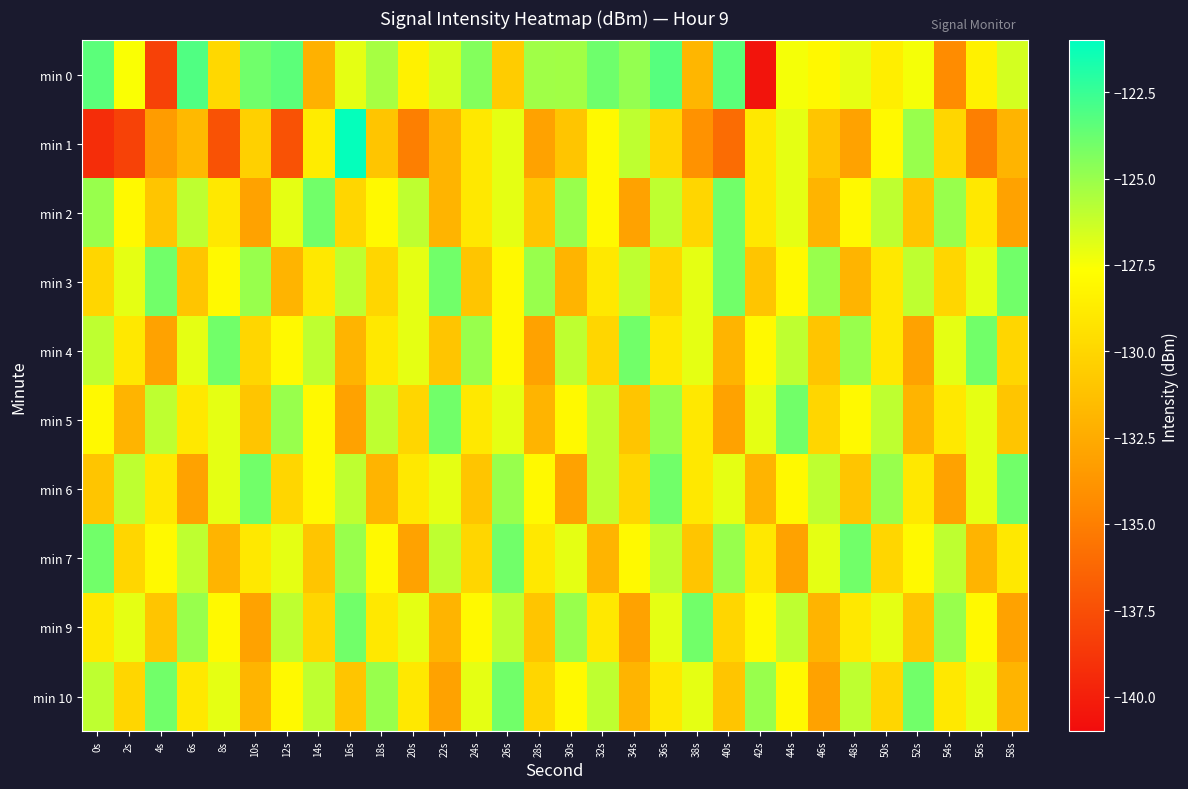

Between 12s and 32s, which series saw the biggest shift?

min 1